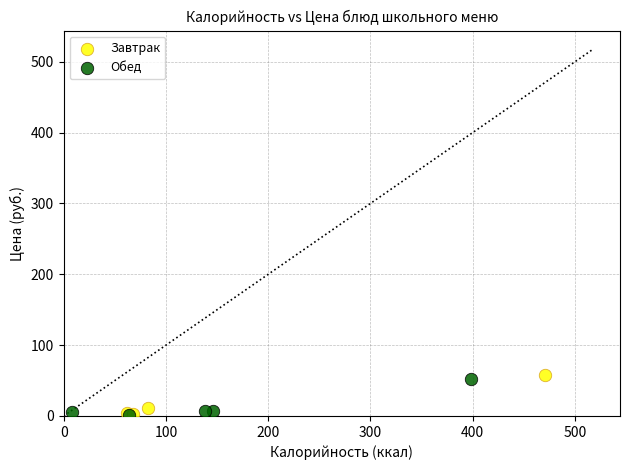

Which series contains the highest Y value?

Завтрак